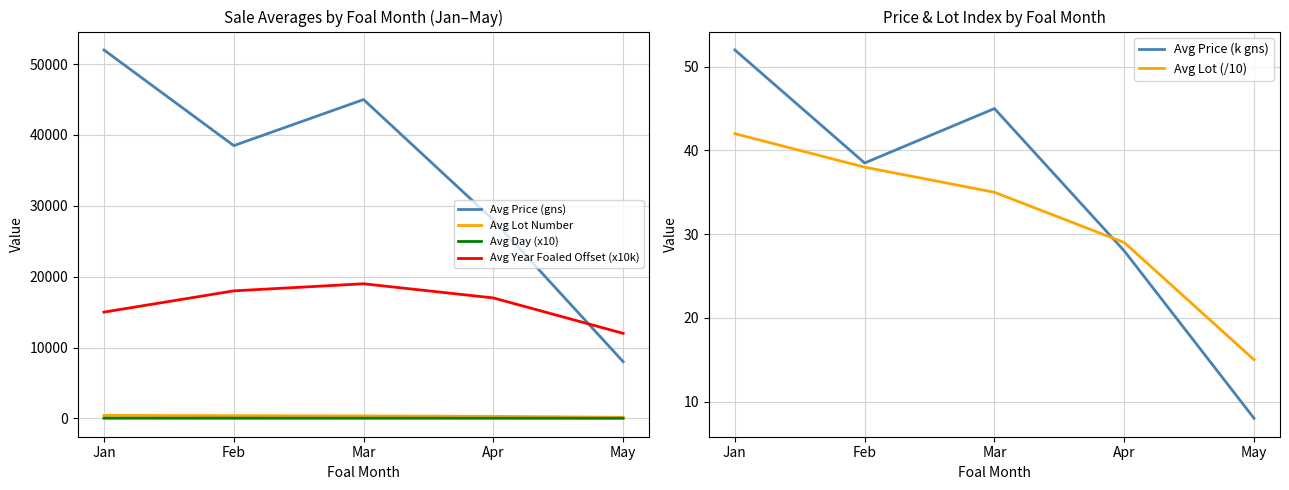

True or false: Avg Year Foaled Offset (x10k) has more than 0 interior local peaks.

True